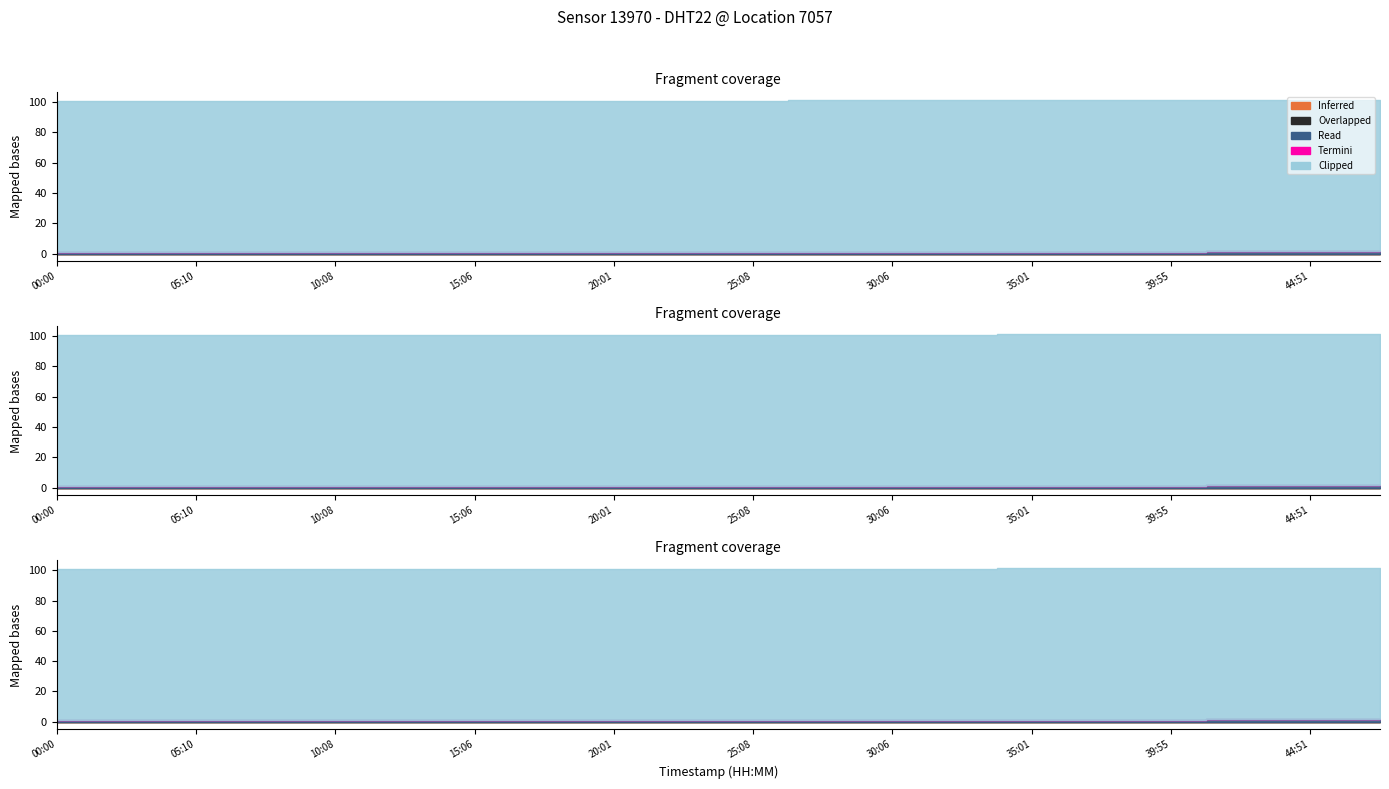

Rank the series by their maximum value, from highest to lowest.

Clipped, Read, Inferred, Overlapped, Termini